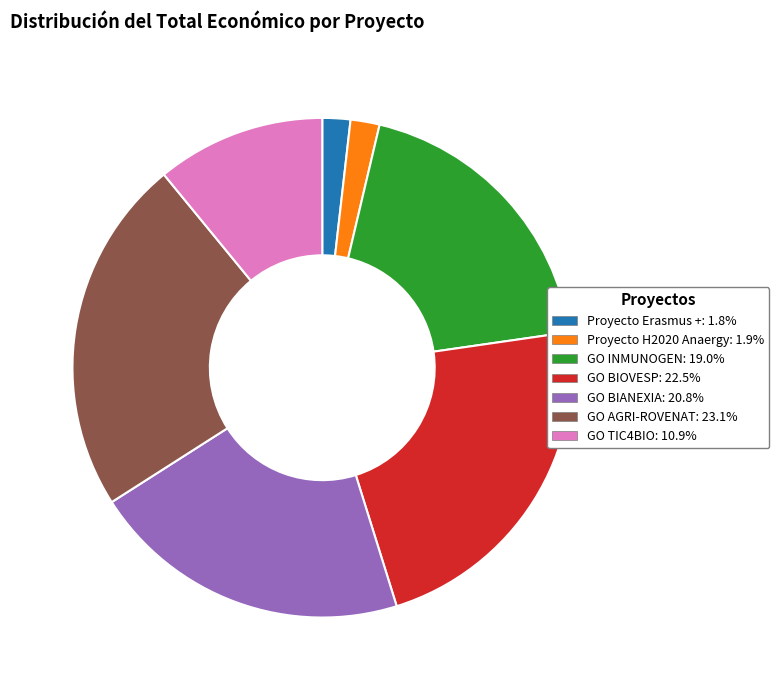

Combined, do Proyecto Erasmus + and GO TIC4BIO account for over 50%?

No